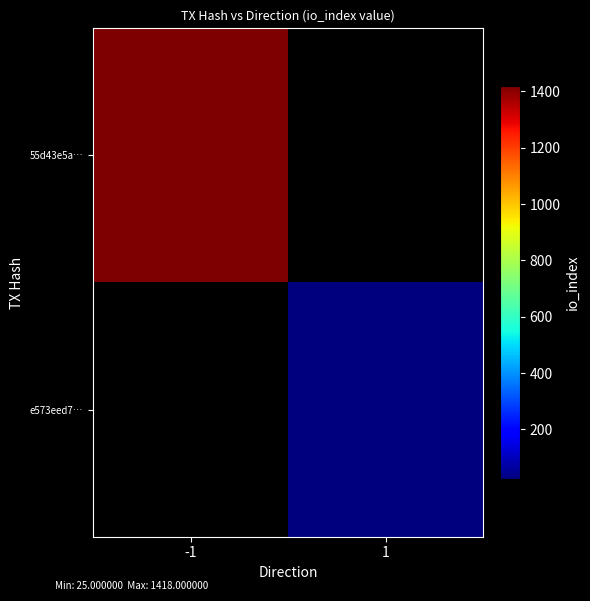

How many values in e573eed7… are above zero?

1